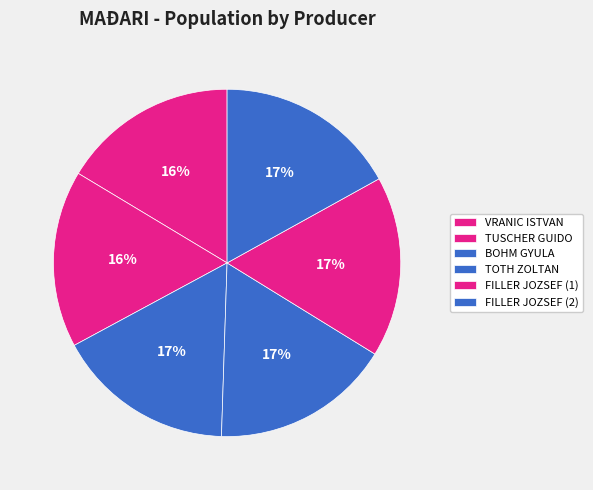

How many segments does this pie chart have?

6